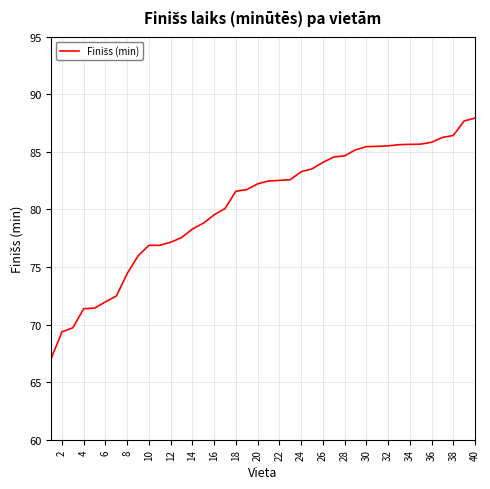

What is the difference between the maximum and minimum values?

20.9